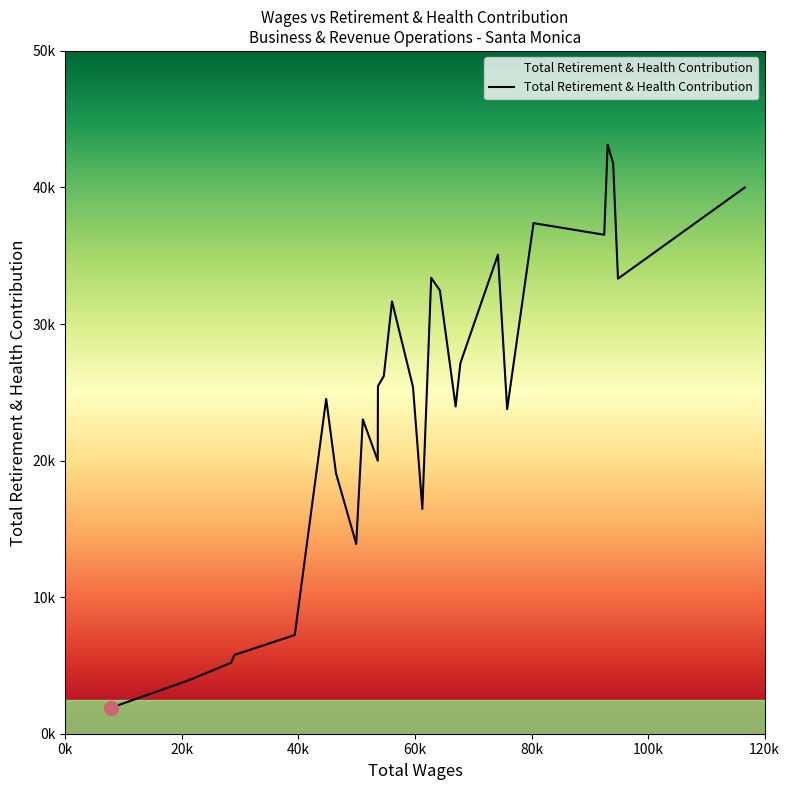

What is the difference between the second highest and second lowest values?

37854